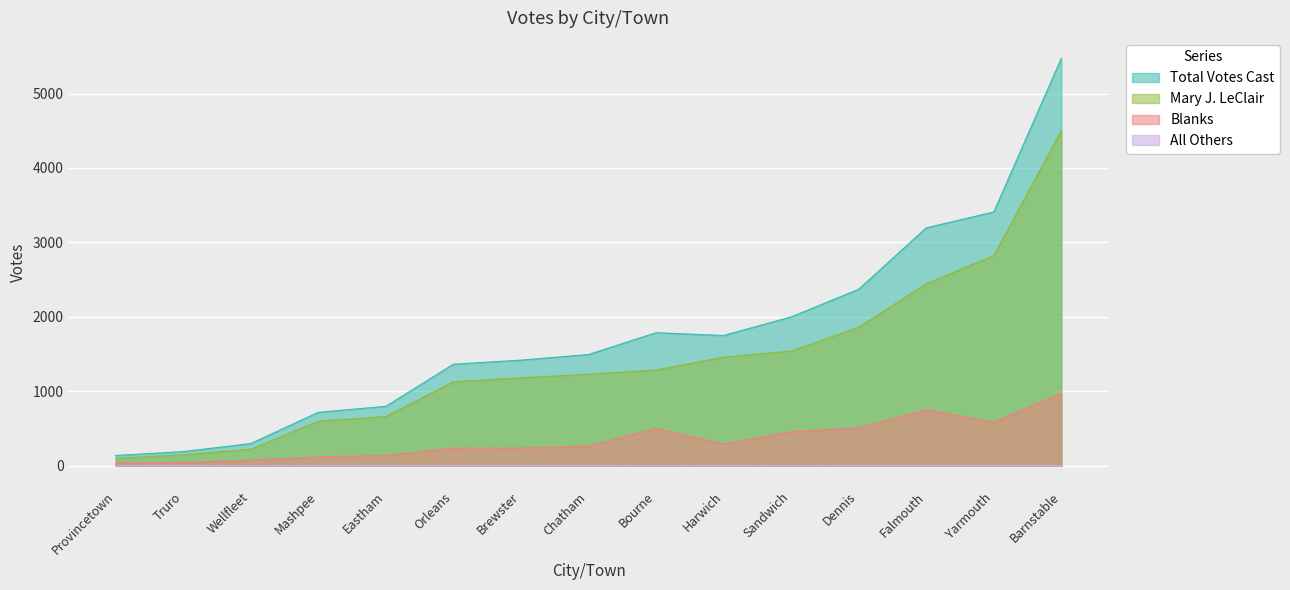

How many data points in Blanks are less than 265?

7